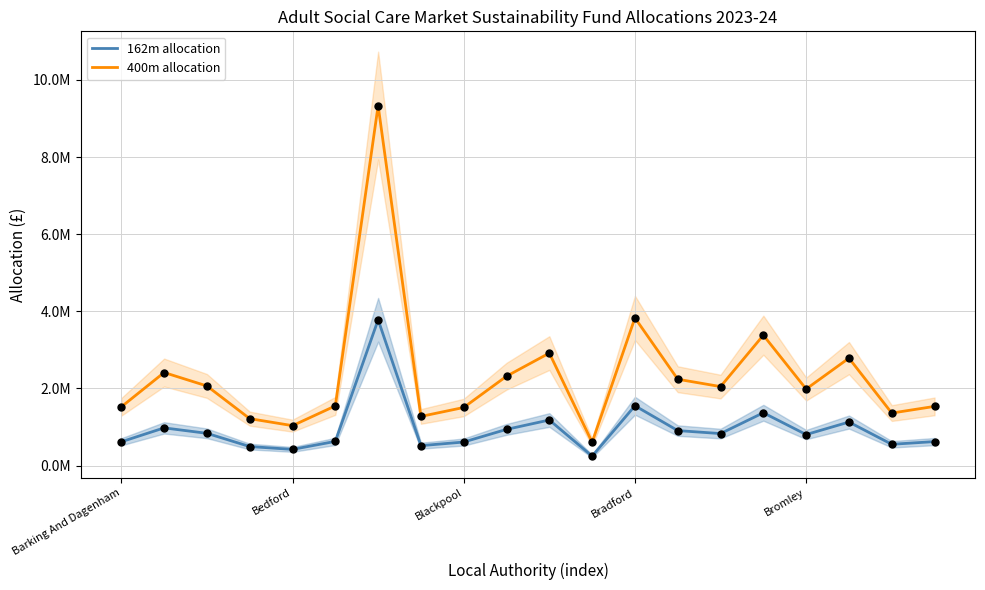

At how many categories does at least one series exceed 7546604?

1